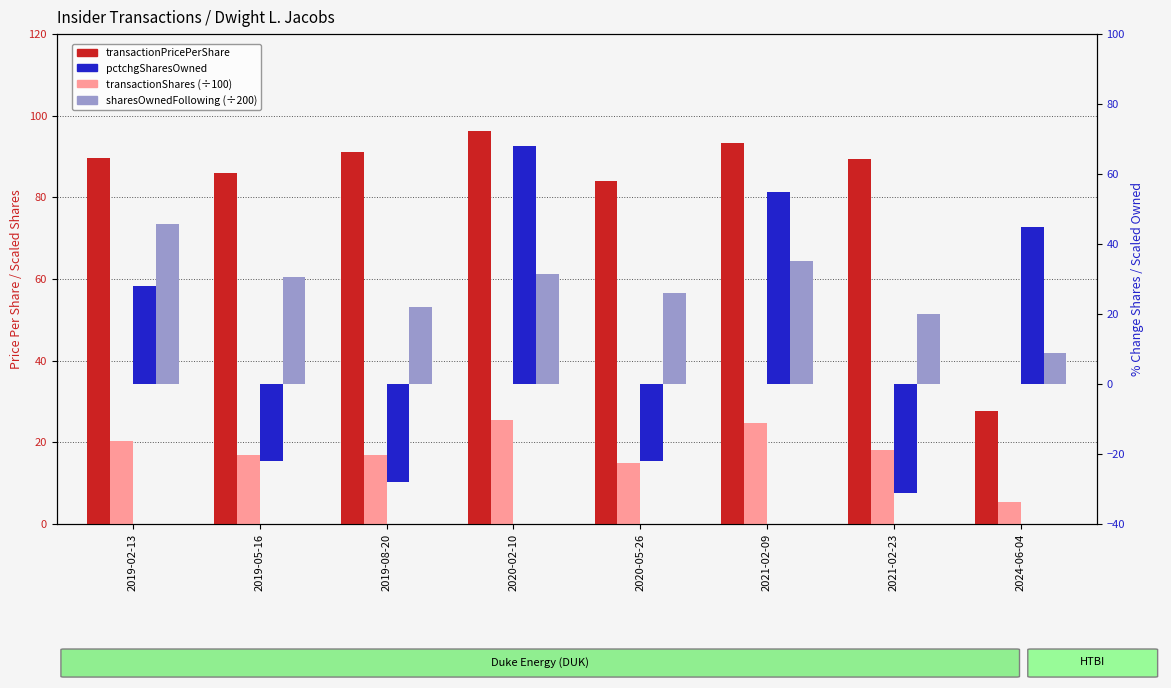

Is the value of sharesOwned (scaled) at 2020-02-10 greater than the value of transactionShares (scaled) at 2020-05-26?

Yes